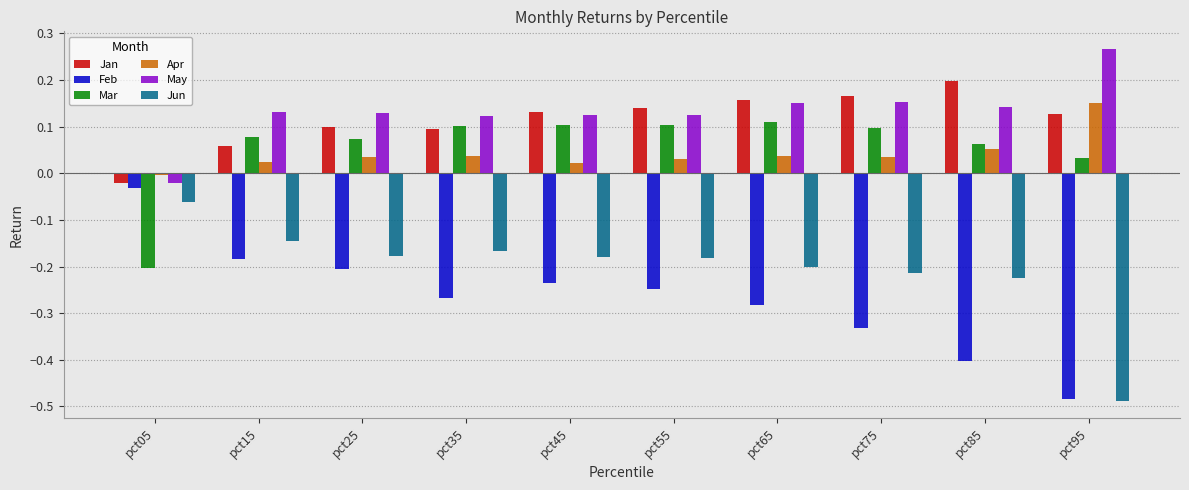

At which label does Jan reach its peak?

pct85